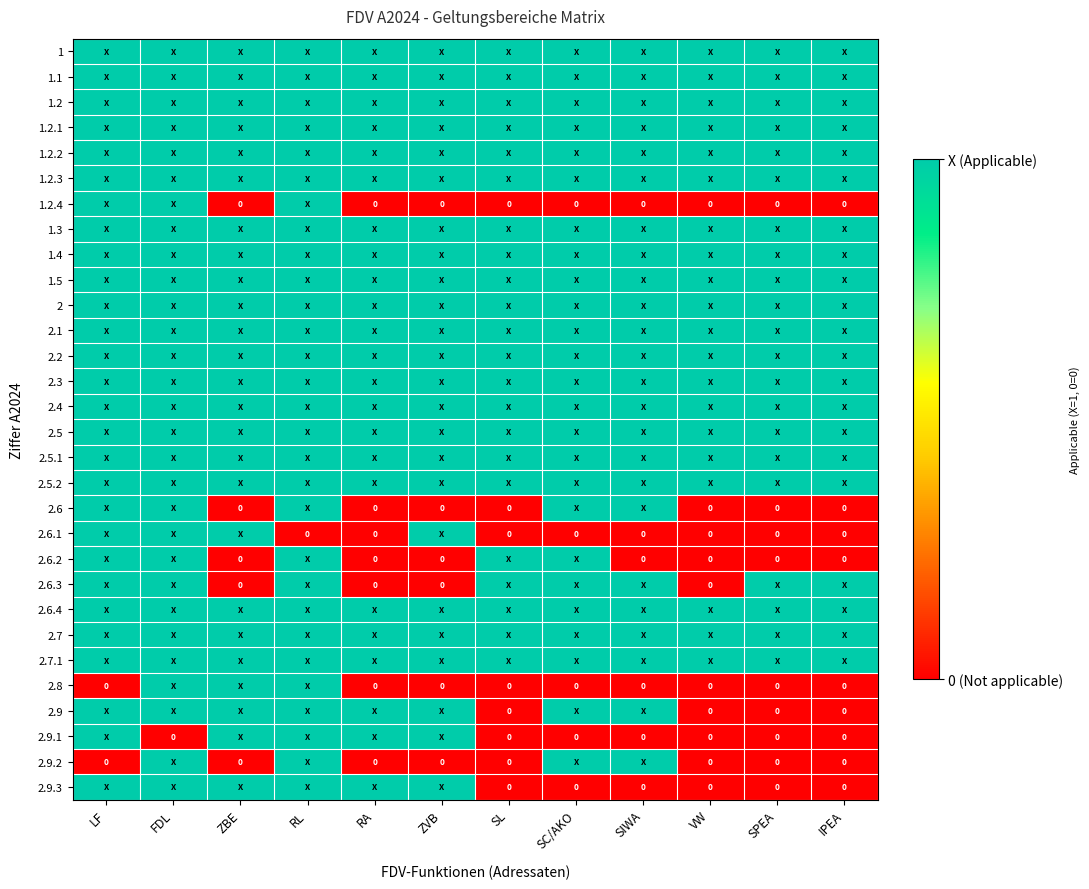

Is the value of 1.2.2 at VW greater than the value of 2.3 at ZBE?

No